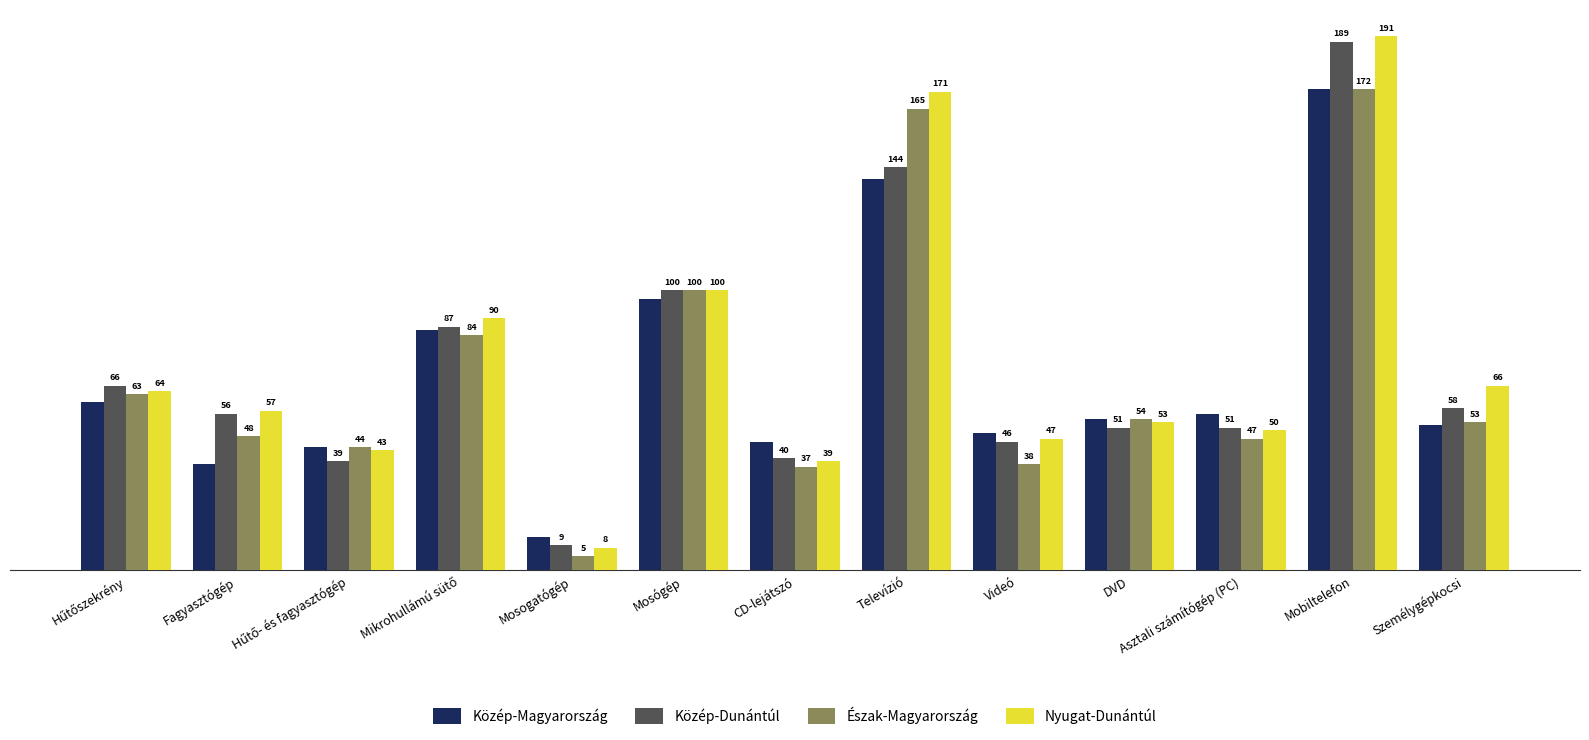

What position from the right is Mobiltelefon?

2